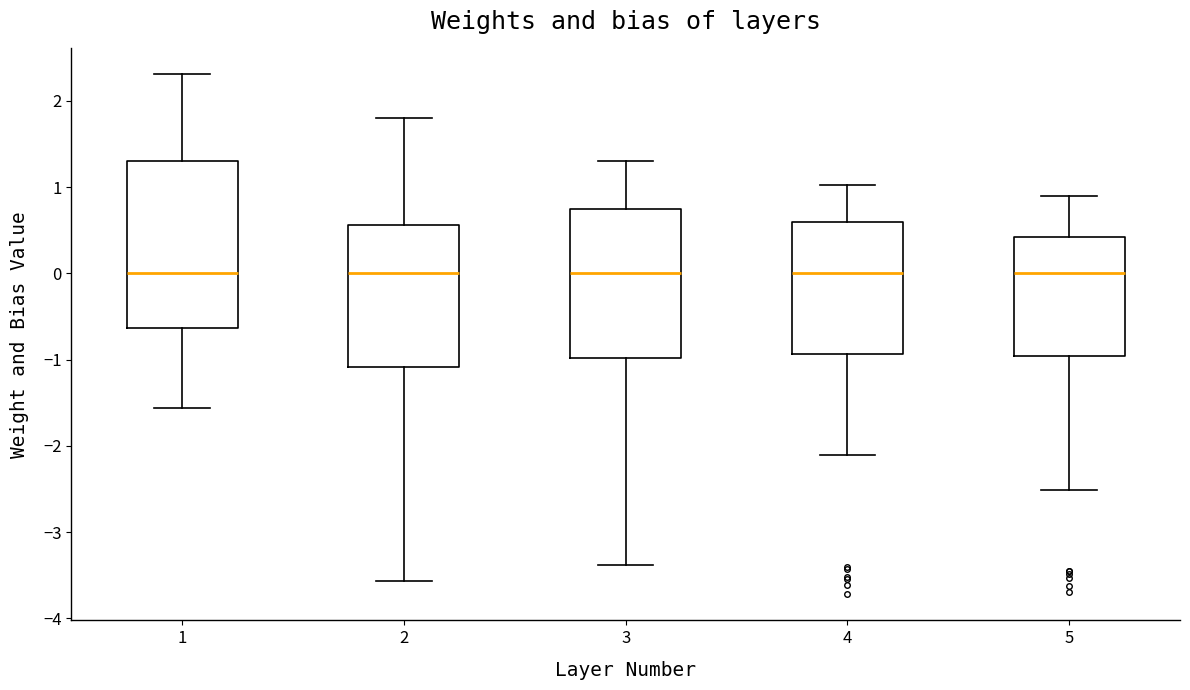

Reading left to right, read every box against the y-axis: the position of its median line, the range the box covers, and the ends of its whiskers. The values are not printed on the chart, so give them approximately, as read against the axis.

1: median 0.0, box -0.6 to 1.3, whiskers -1.6 to 2.3
2: median 0.0, box -1.1 to 0.6, whiskers -3.6 to 1.8
3: median 0.0, box -1.0 to 0.7, whiskers -3.4 to 1.3
4: median 0.0, box -0.9 to 0.6, whiskers -2.1 to 1.0
5: median 0.0, box -1.0 to 0.4, whiskers -2.5 to 0.9